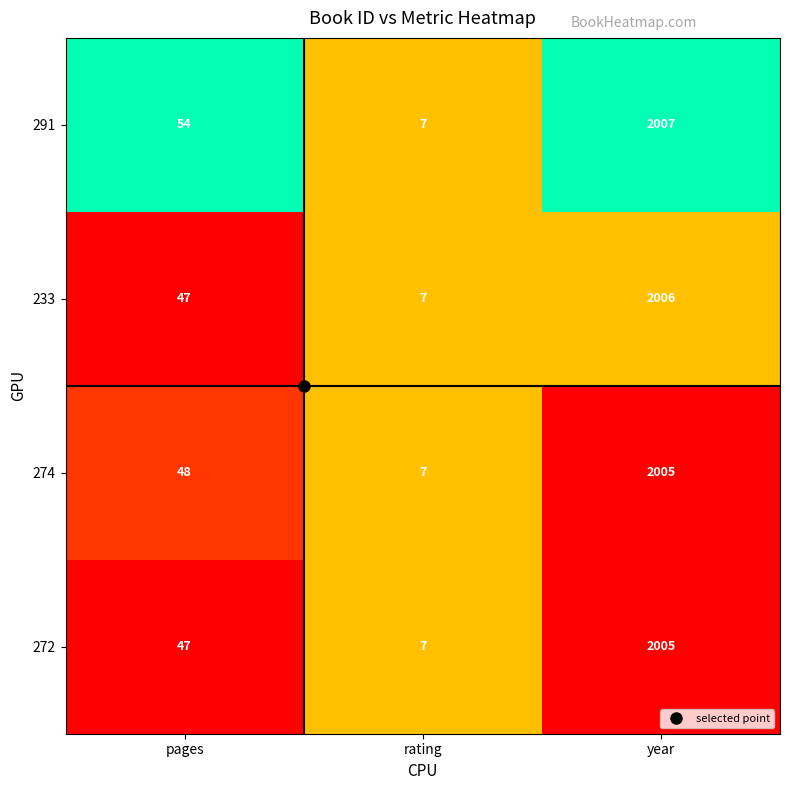

Which series has the largest total across all categories?

291